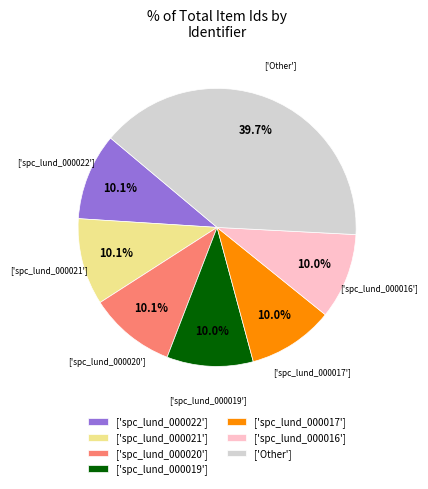

Approximately how many times larger is the value at ['spc_lund_000017'] compared to ['spc_lund_000021']?

1.0